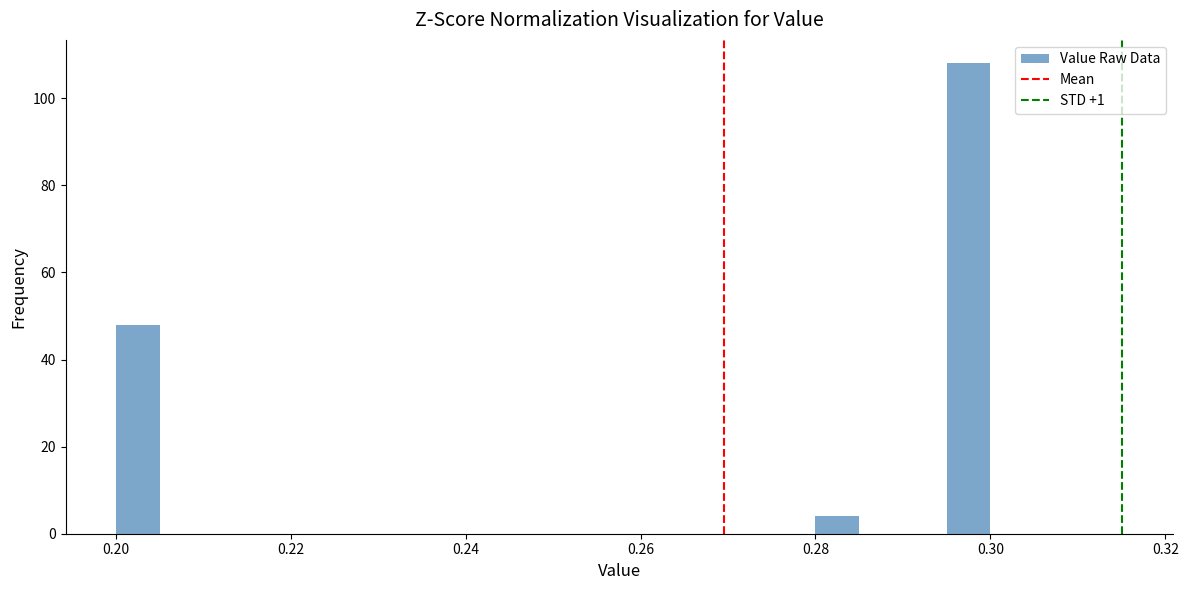

Read against the x-axis, roughly where is the centre of the tallest bar?

0.298